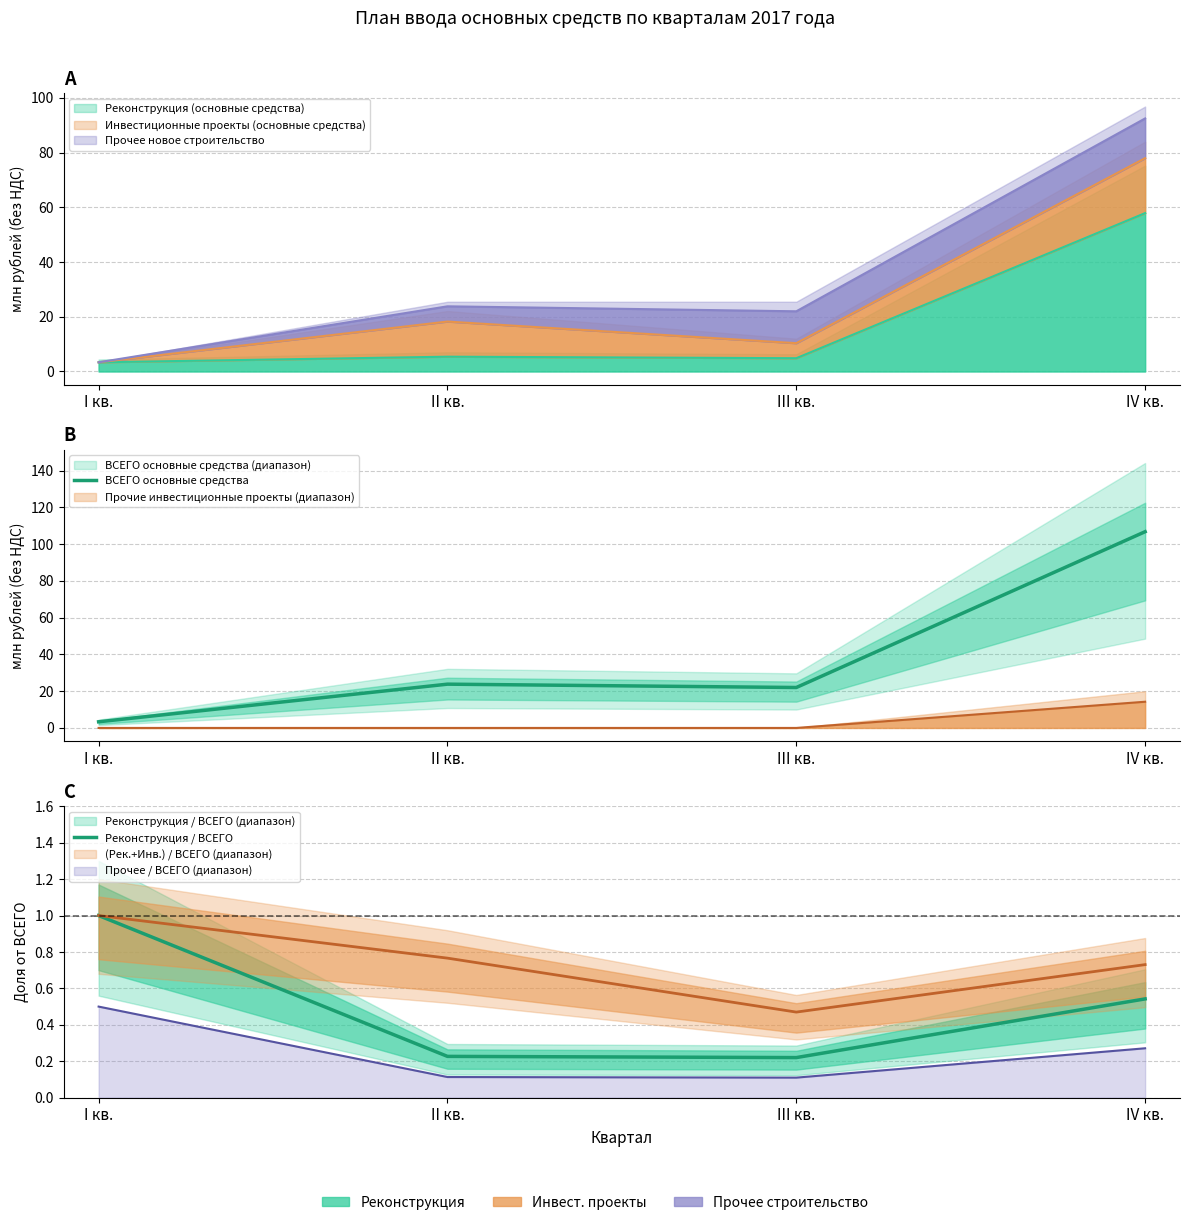

How many interior local peaks does the ВСЕГО основные средства series have?

1